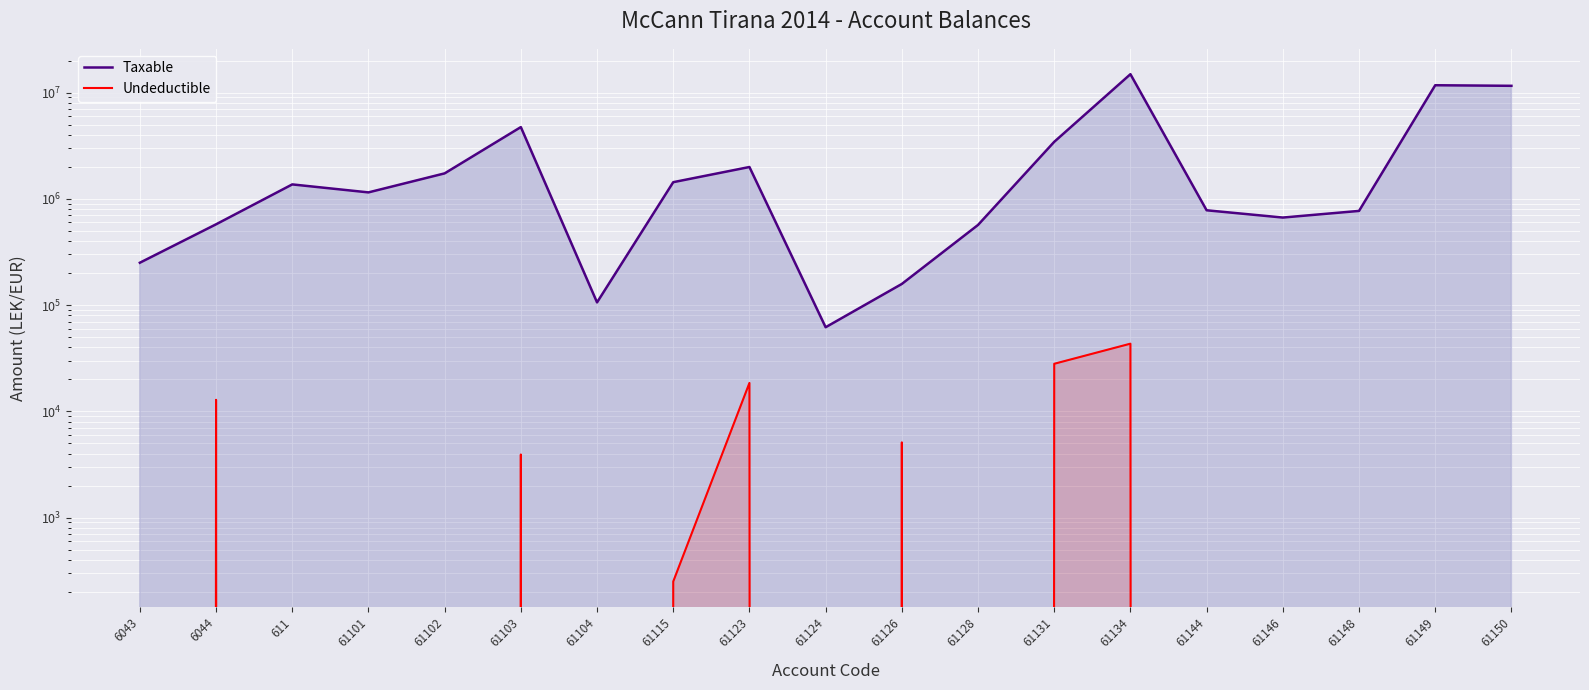

True or false: Taxable has more than 0 interior local peaks.

True